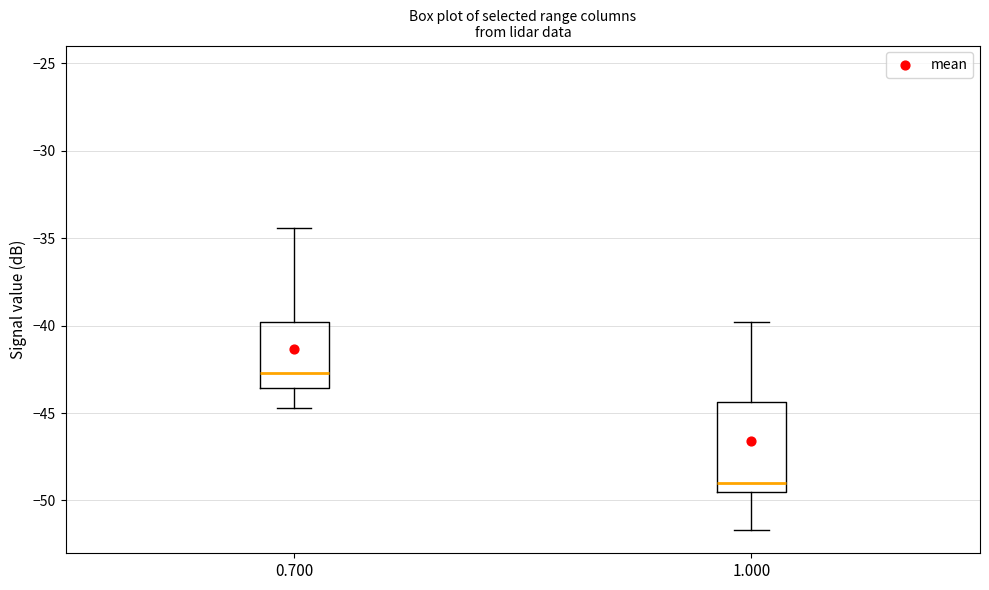

Which box is the tallest, from its lower edge to its upper edge?

1.000